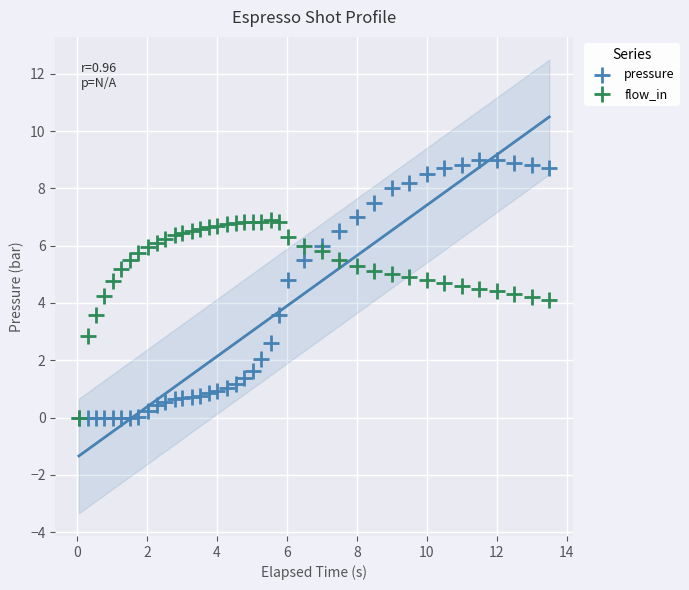

What are all the series names shown in the legend?

pressure, flow_in